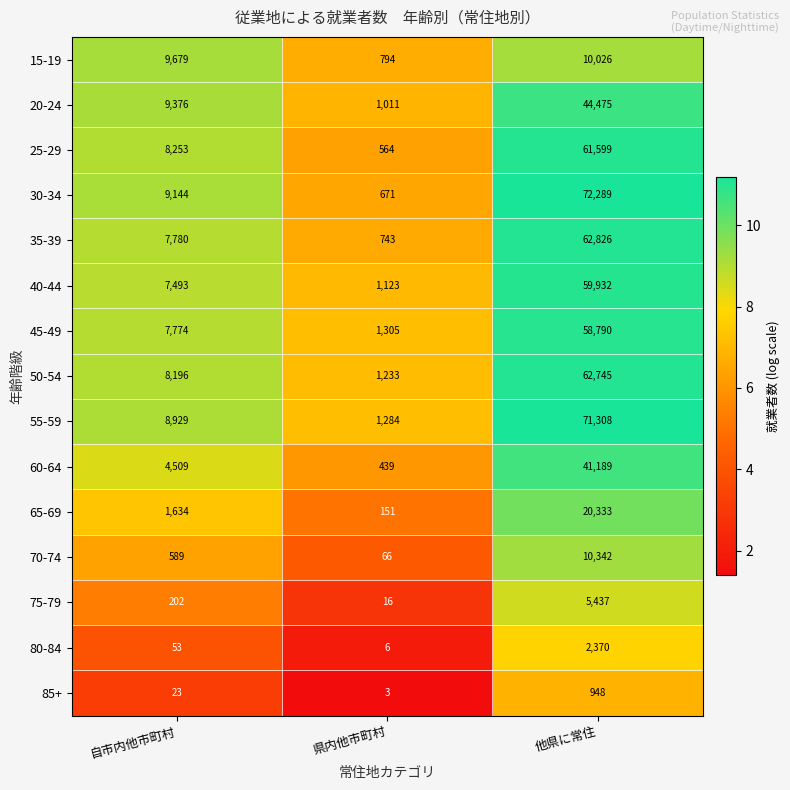

At 県内他市町村, list the series in order from largest to smallest.

45-49, 55-59, 50-54, 40-44, 20-24, 15-19, 35-39, 30-34, 25-29, 60-64, 65-69, 70-74, 75-79, 80-84, 85+